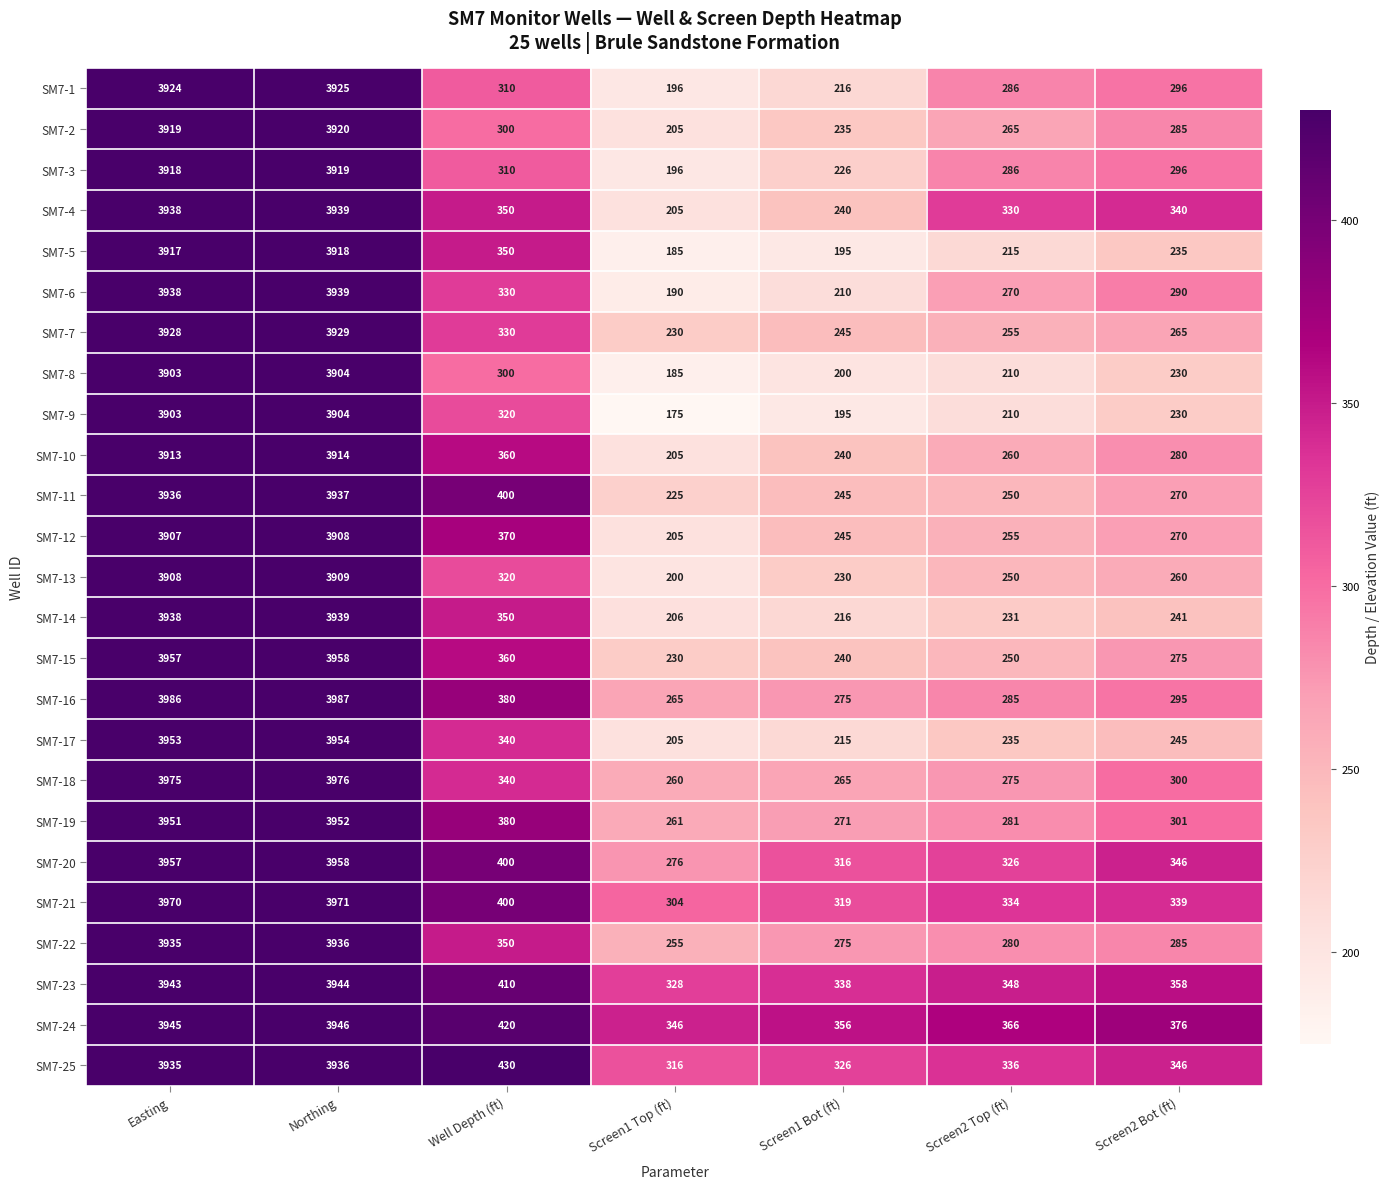

What is the difference between the highest and lowest values at Screen1 Top (ft)?

171